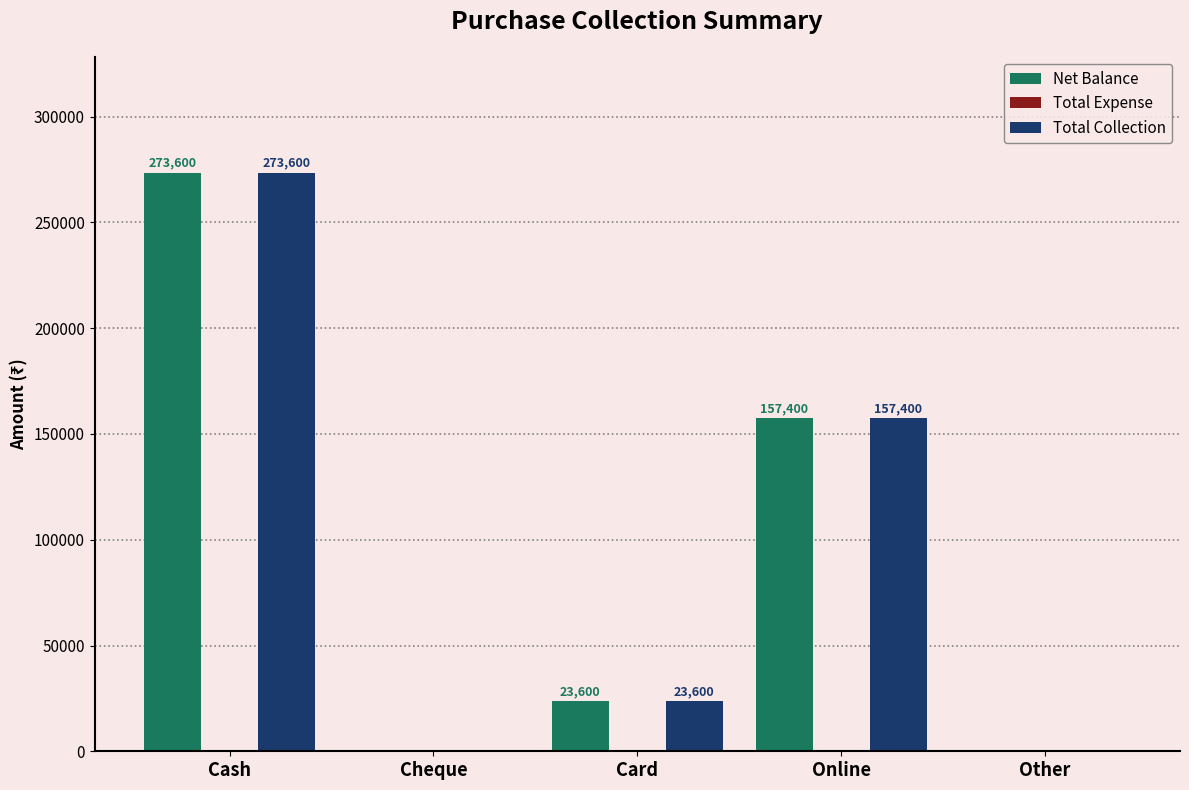

Is the value of Net Balance at Cheque greater than the value of Total Collection at Cash?

No